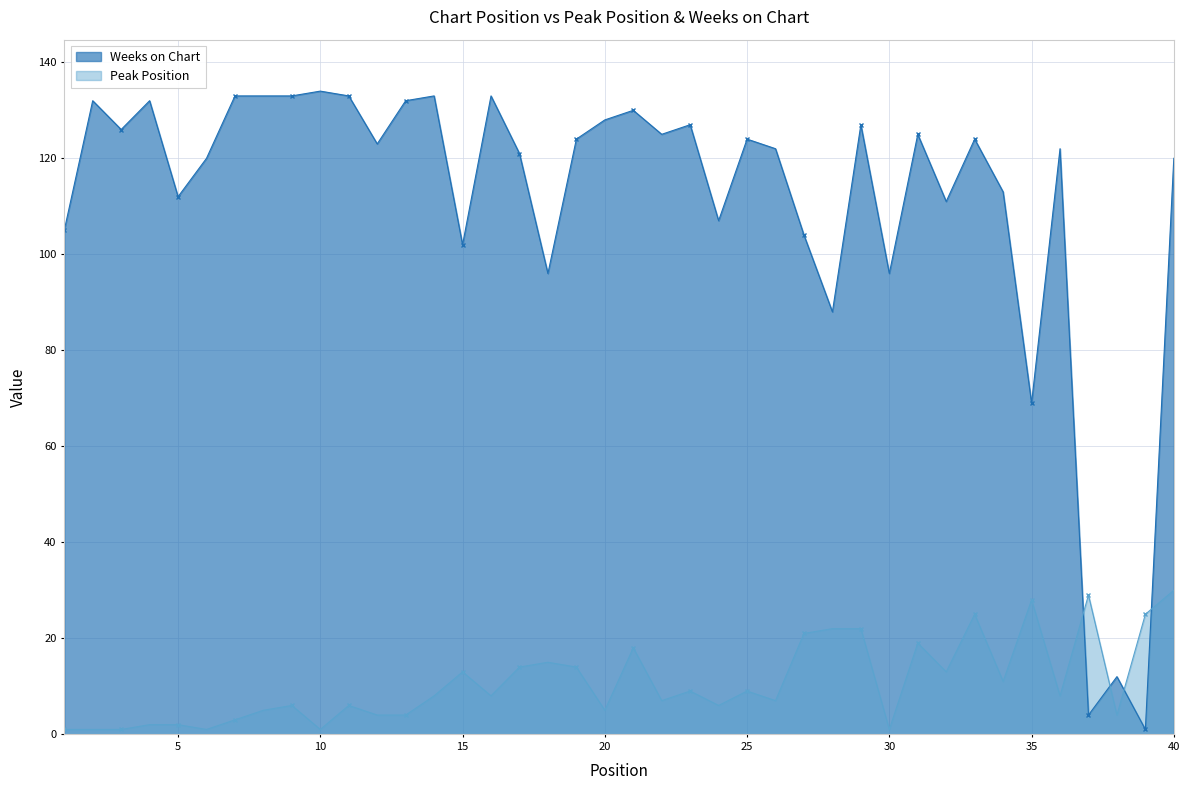

At how many categories does at least one series exceed 81?

36